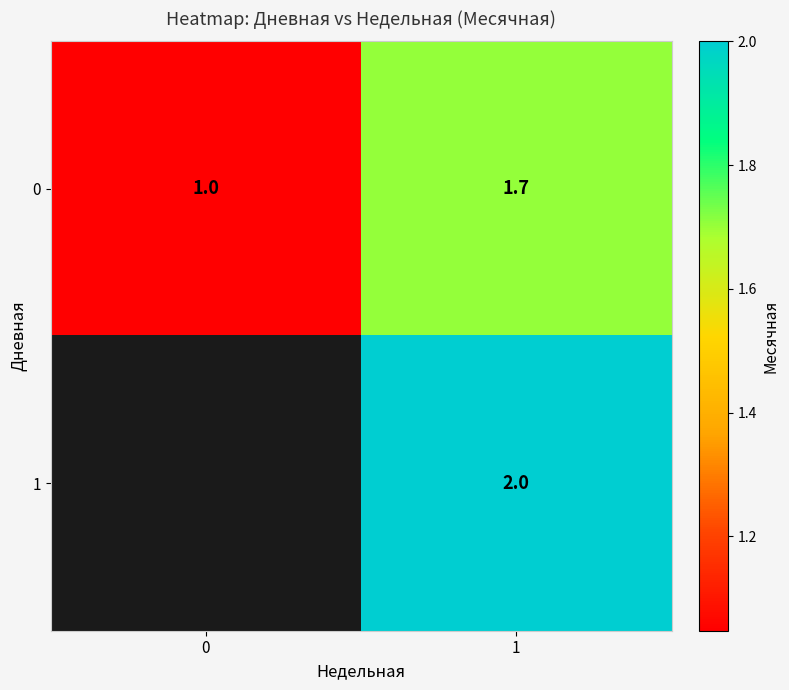

At 0, list the series in order from smallest to largest.

0, 1